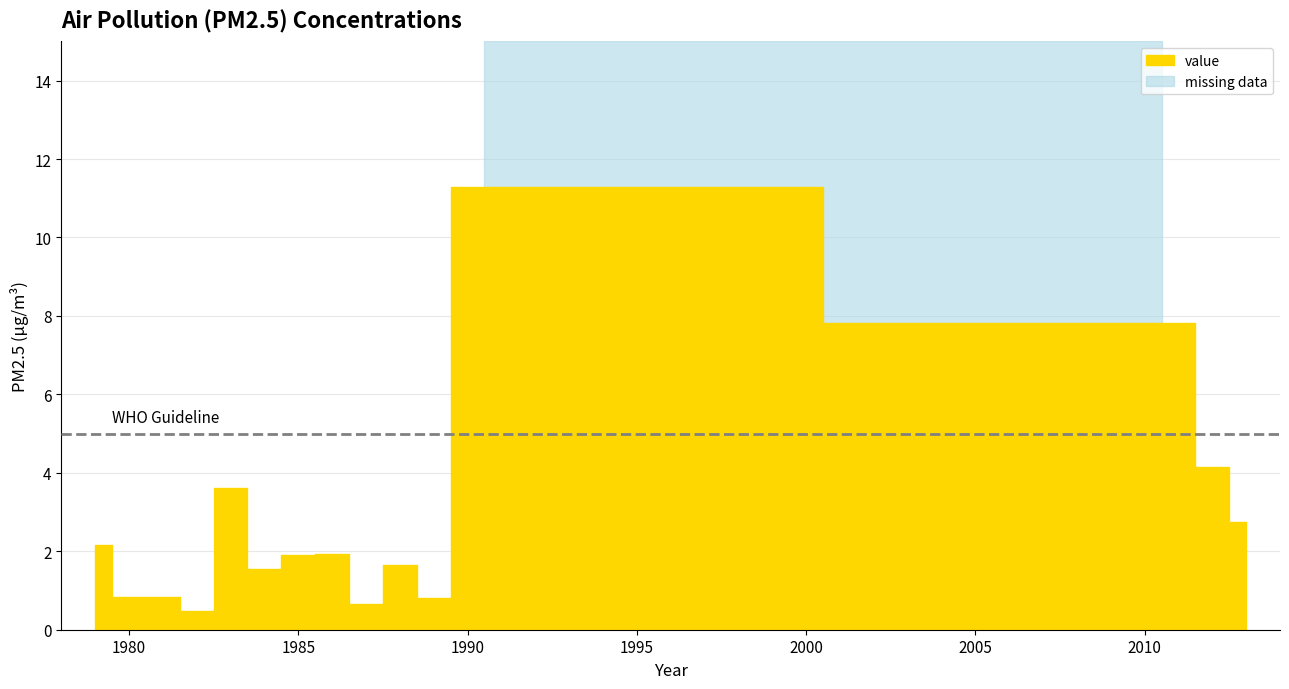

Reading left to right, extract all data points from this chart.

2.2	0.8	0.8	0.5	3.6	1.5	1.9	1.9	0.7	1.6	0.8	11.3	7.8	4.1	2.8